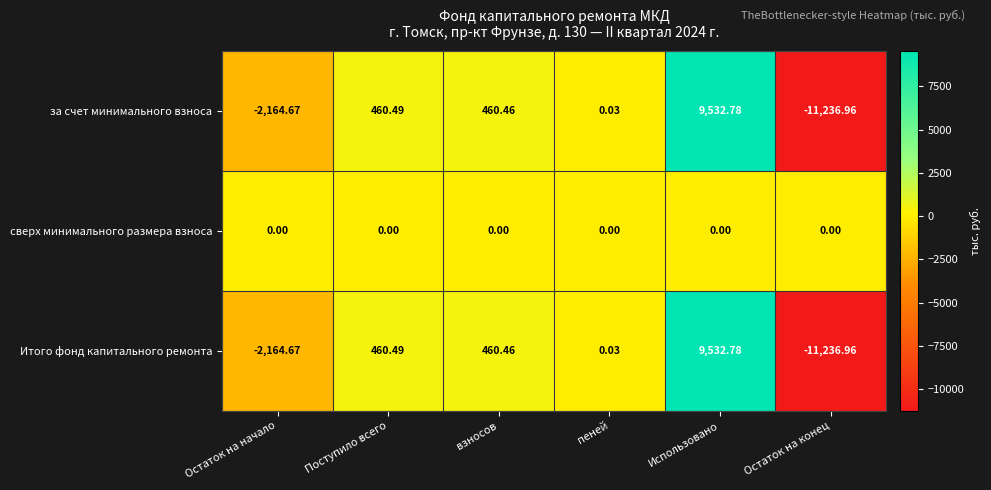

List the labels in order of за счет минимального взноса value, smallest first.

Остаток на конец, Остаток на начало, пеней, взносов, Поступило всего, Использовано